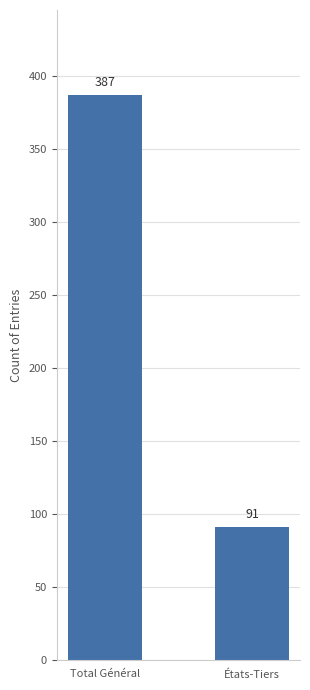

What is the difference between the values at États-Tiers and Total Général?

296